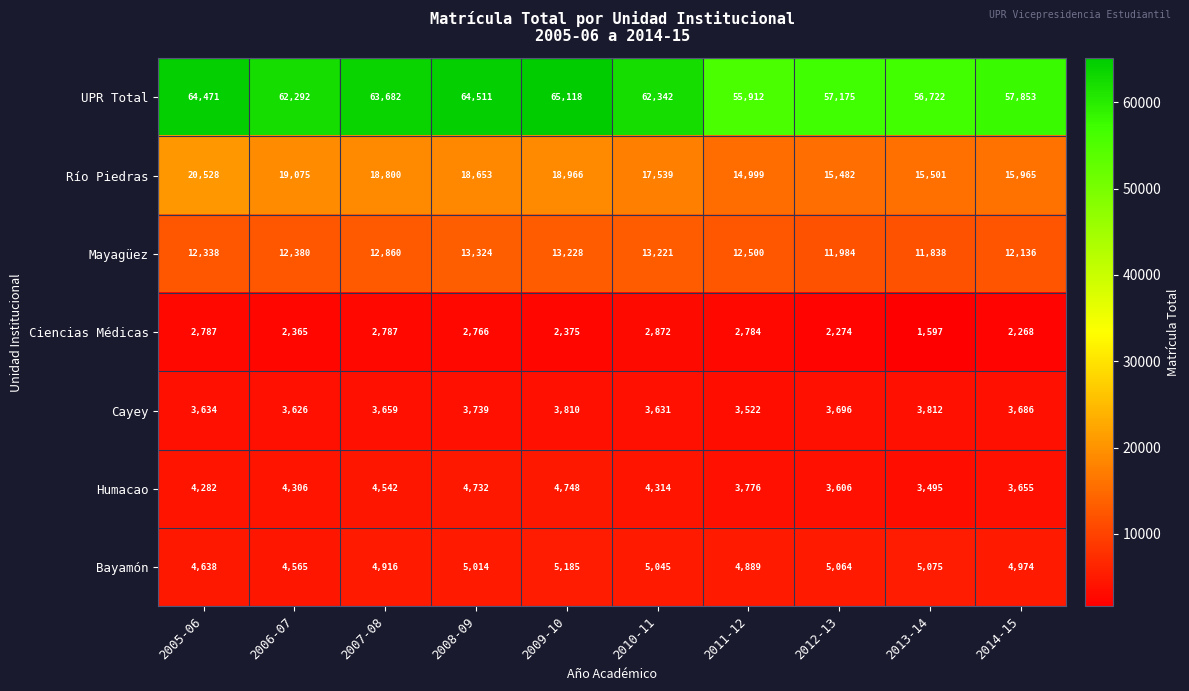

How many values in the Mayagüez series are below 12500?

5